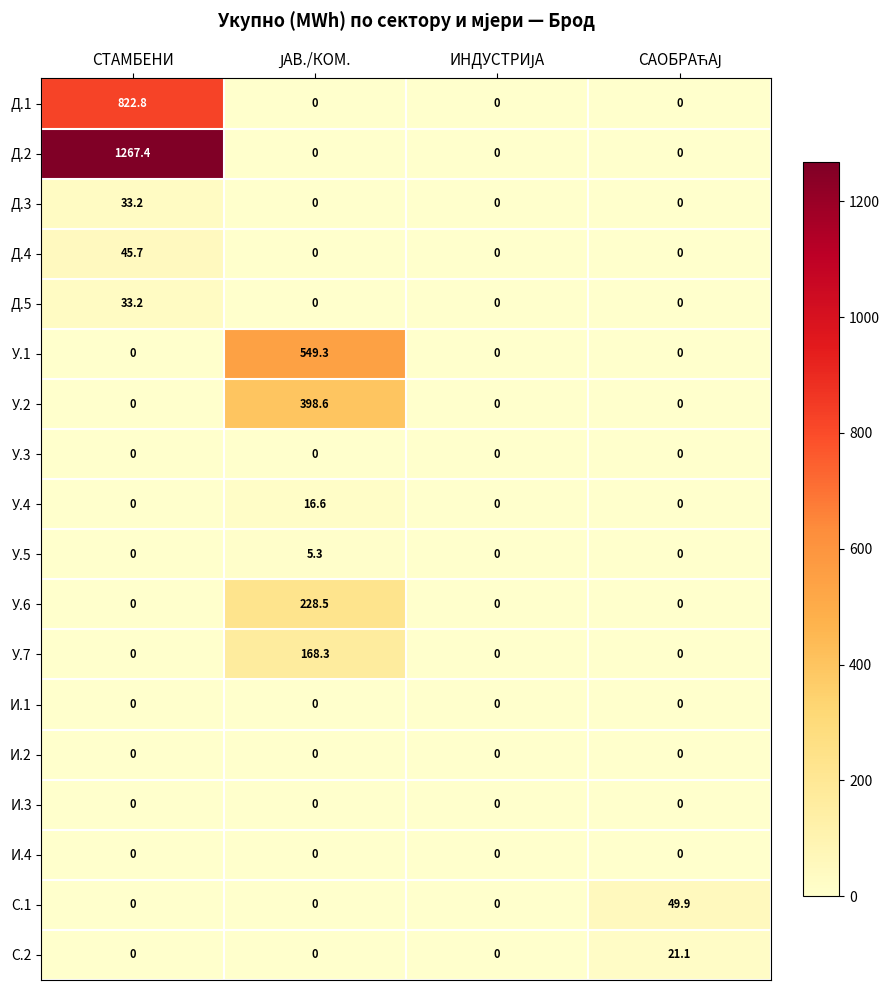

At which category is the sum across all series the highest?

СТАМБЕНИ